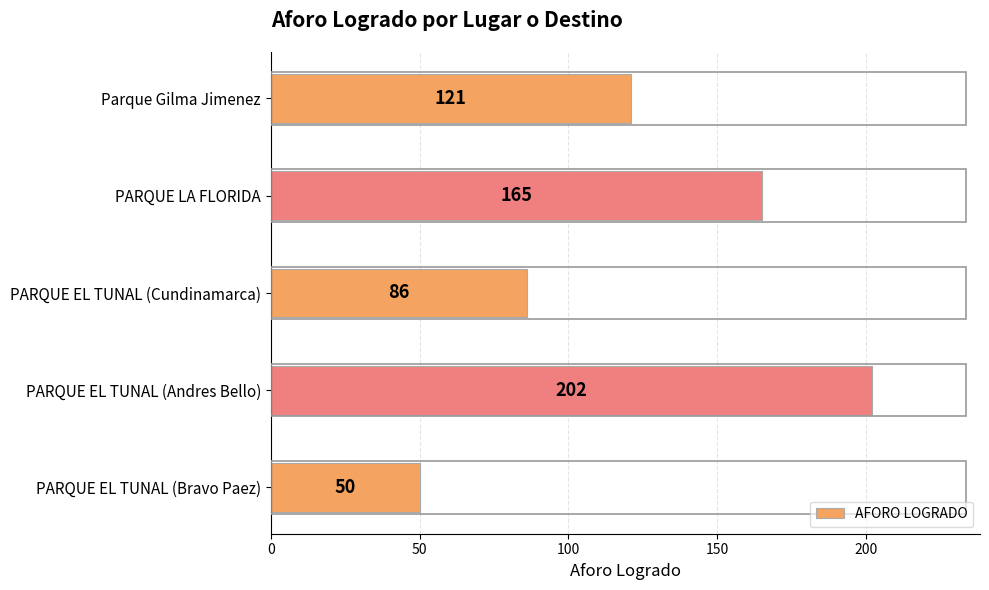

Reading bottom to top, what are all the values shown in this chart?

PARQUE EL TUNAL (Bravo Paez)=50	PARQUE EL TUNAL (Andres Bello)=202	PARQUE EL TUNAL (Cundinamarca)=86	PARQUE LA FLORIDA=165	Parque Gilma Jimenez=121